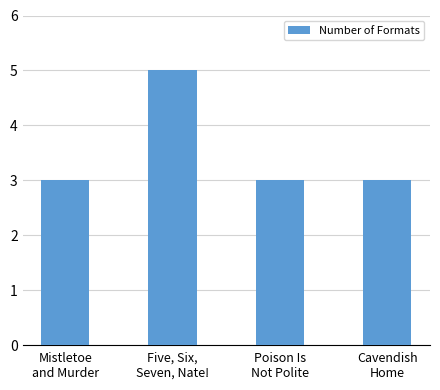

How many categories are shown in the chart?

4